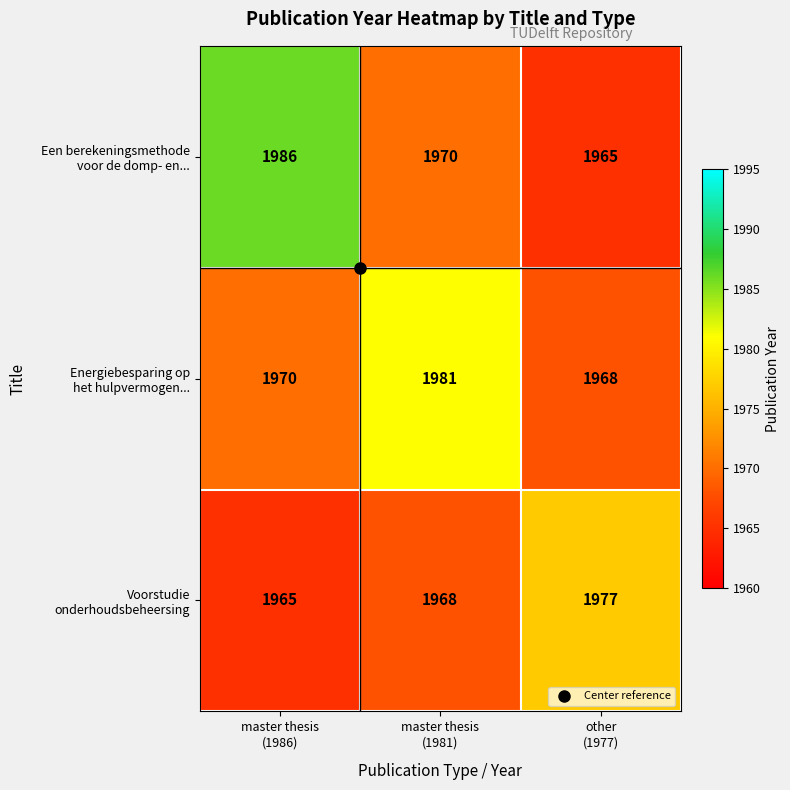

At how many categories does at least one series exceed 1965?

3